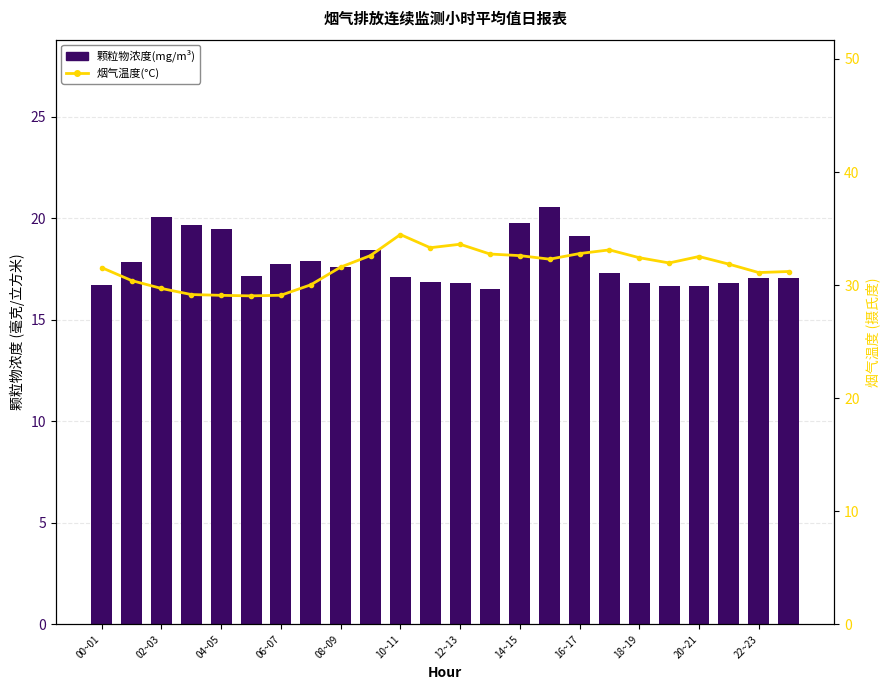

What is the value of the 烟气温度(°C) bar at the 3rd from the left?

29.7